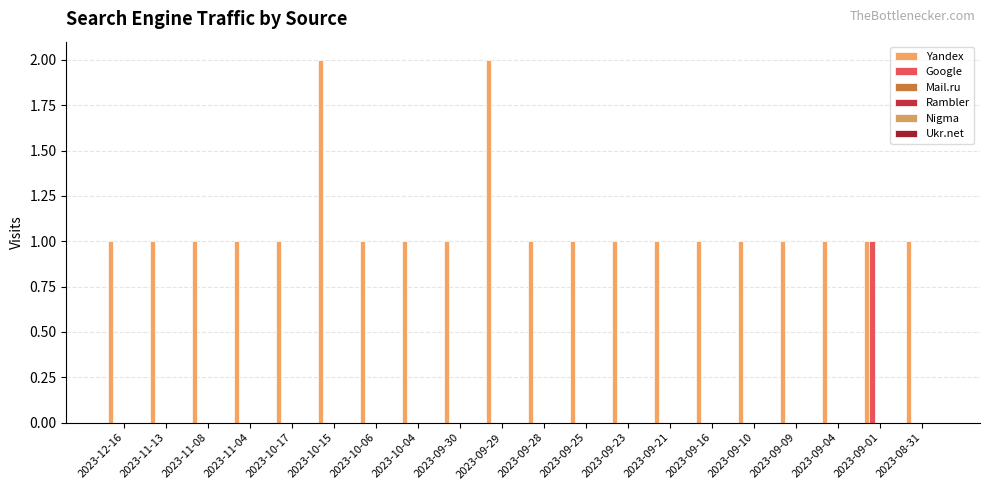

Does the chart contain stacked bars?

No